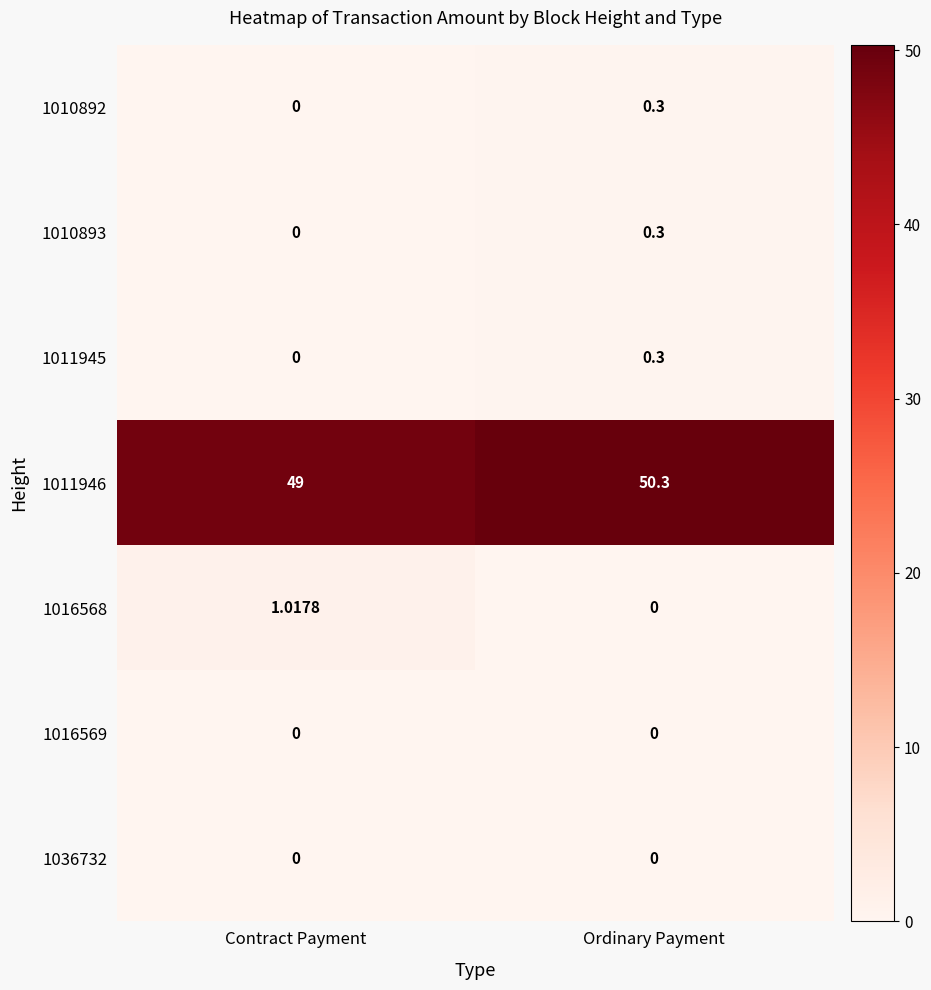

At which category is the sum across all series the highest?

Ordinary Payment